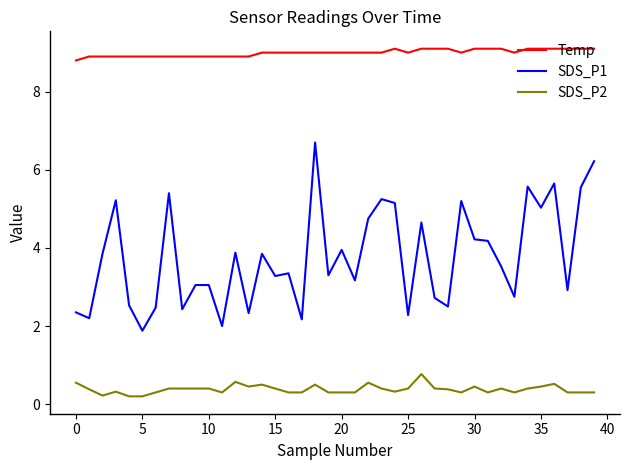

Rank the series by their maximum value, from highest to lowest.

Temp, SDS_P1, SDS_P2